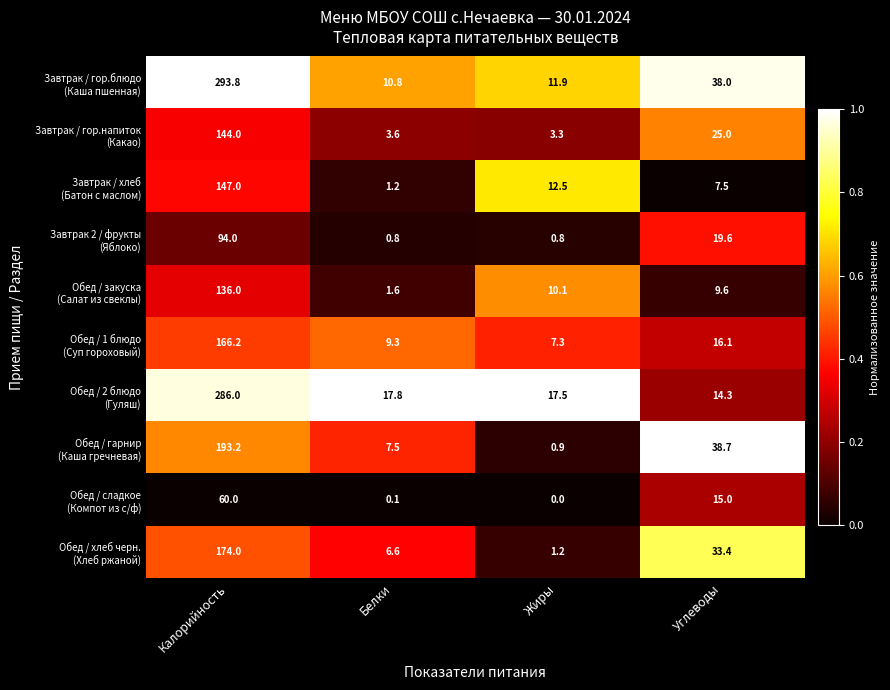

At which category does the chart reach its minimum across all series?

Жиры